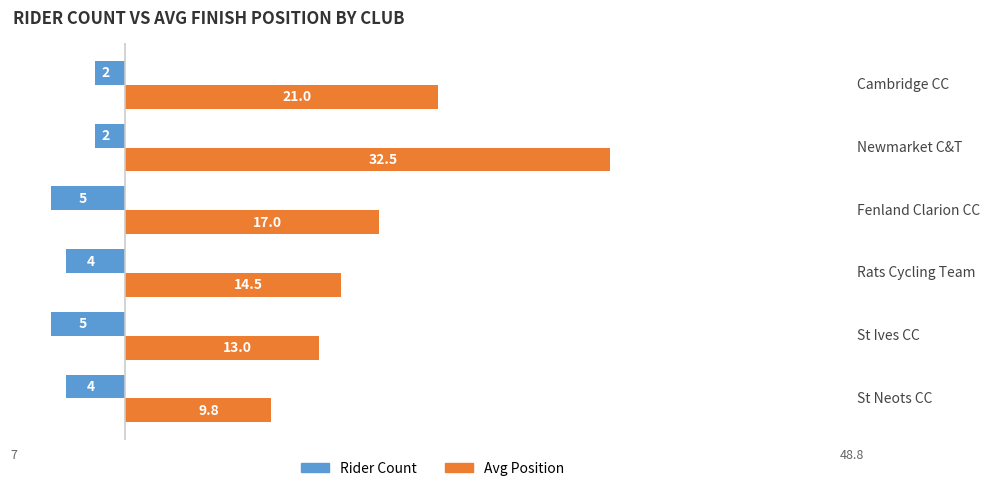

What is the difference between the maximum and second lowest values in the Avg Position series?

19.5